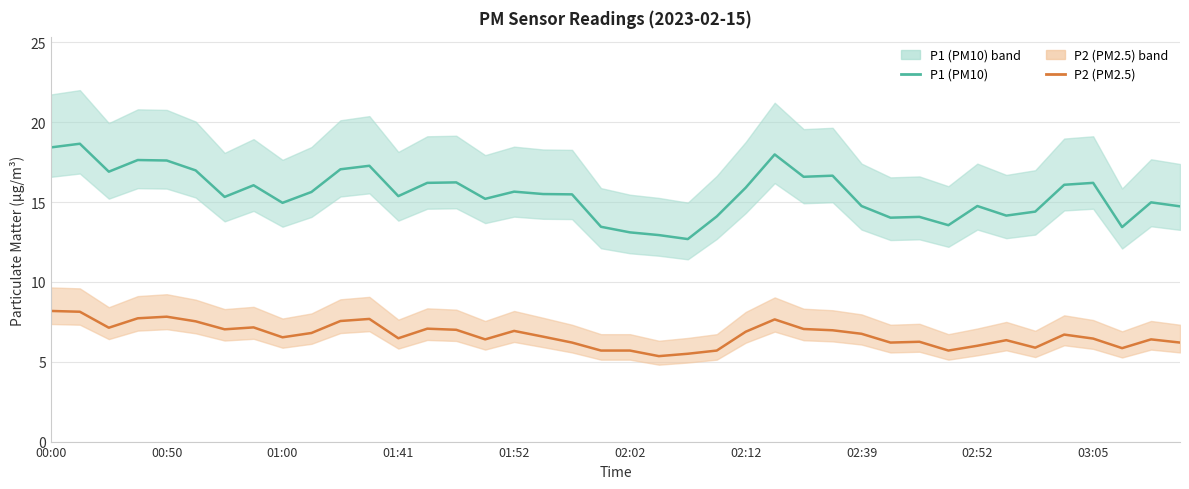

Does the chart display data point markers on the line(s)?

No